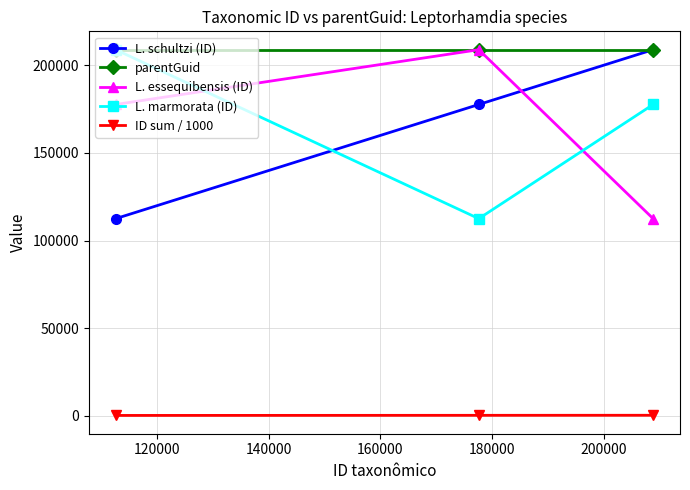

Does the chart display data point markers on the line(s)?

Yes